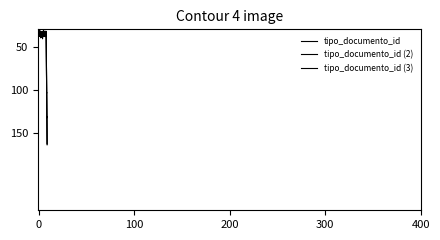

Reading right to left, what are all the values shown in this chart?

220	36	36	36	36	36	36	38	35	35